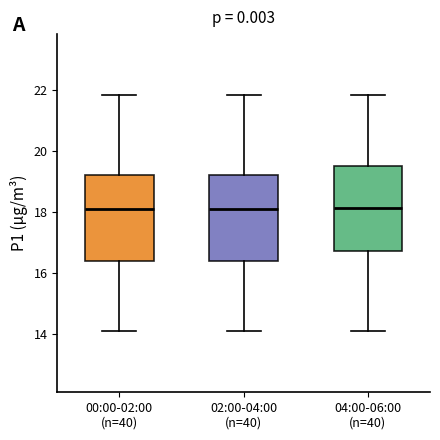

Where is the upper edge of the box for 04:00-06:00 (n=40) on the y-axis? The values are not printed on the chart, so give them approximately, as read against the axis.

19.6